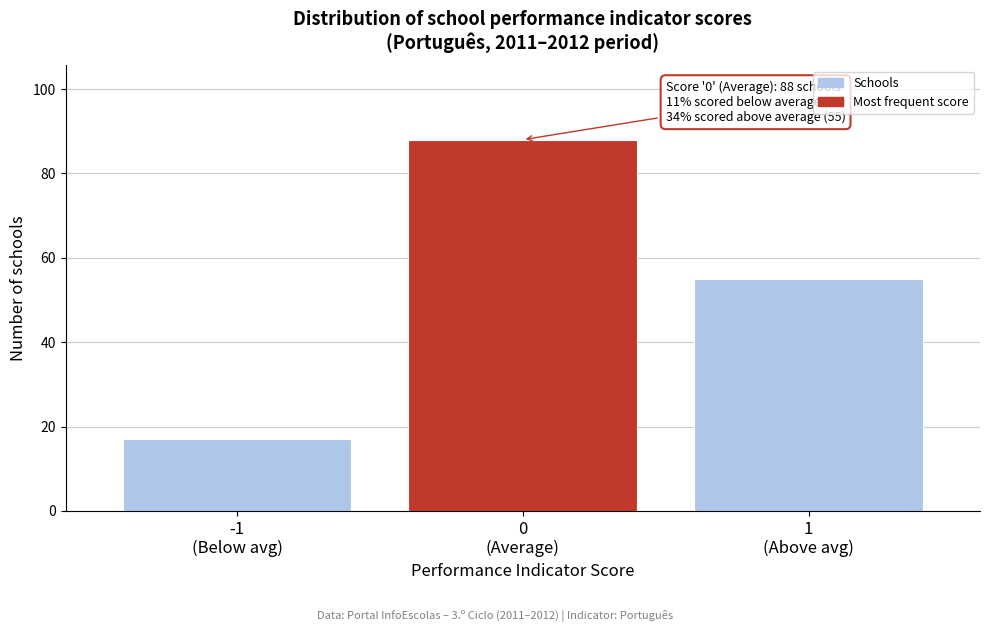

Reading left to right, list all the values displayed in this chart.

17	88	55